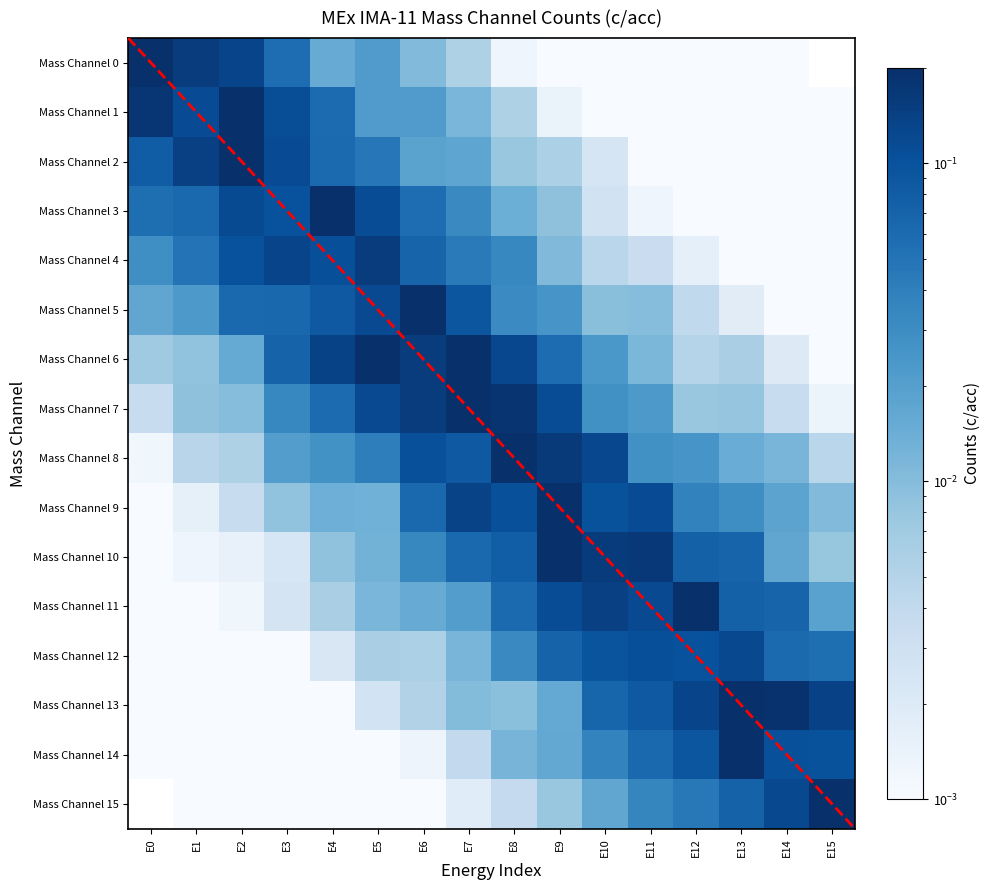

Where is Mass Channel 14 nearest to the value 0?

E0